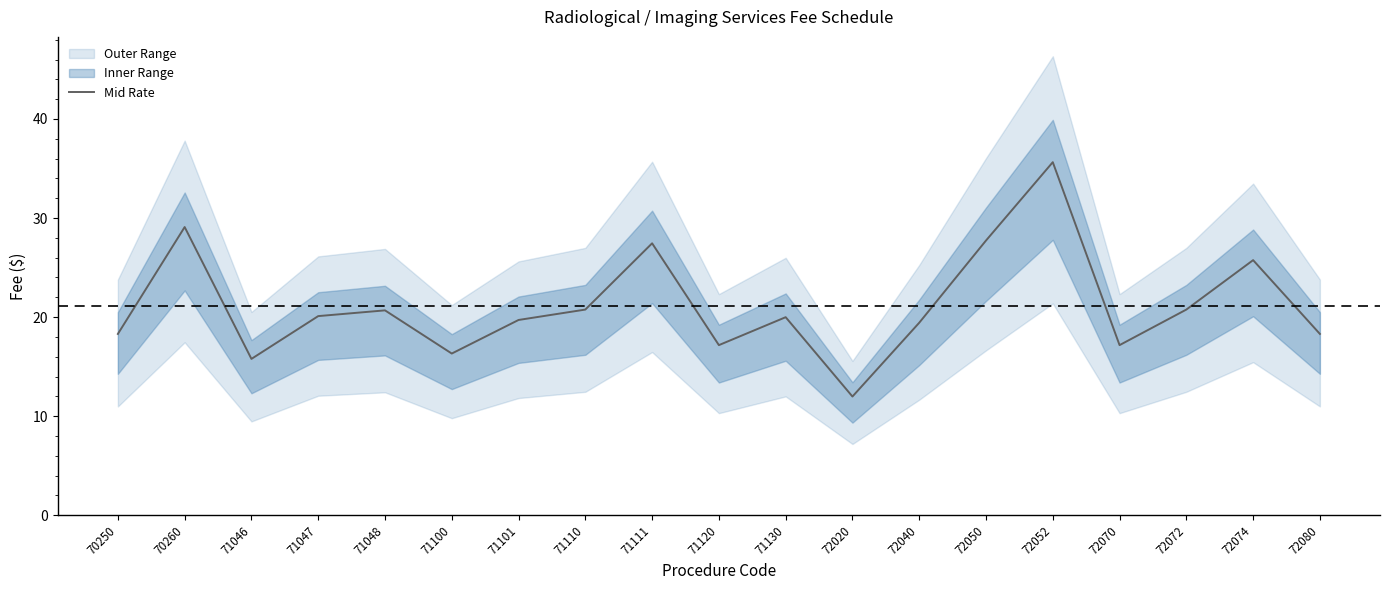

Does the chart display data point markers on the line(s)?

No